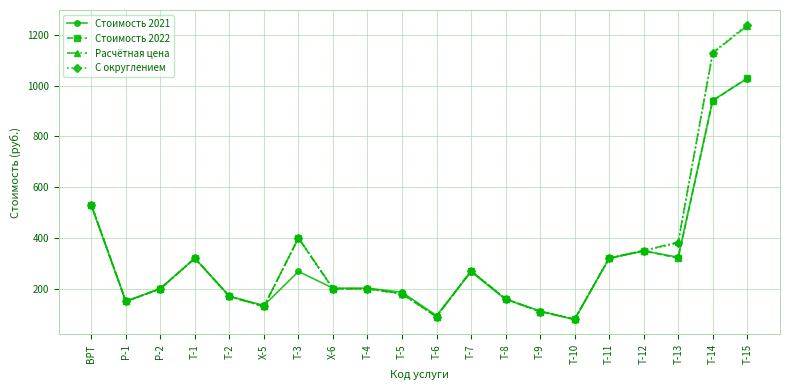

How many categories are shown in the chart?

20